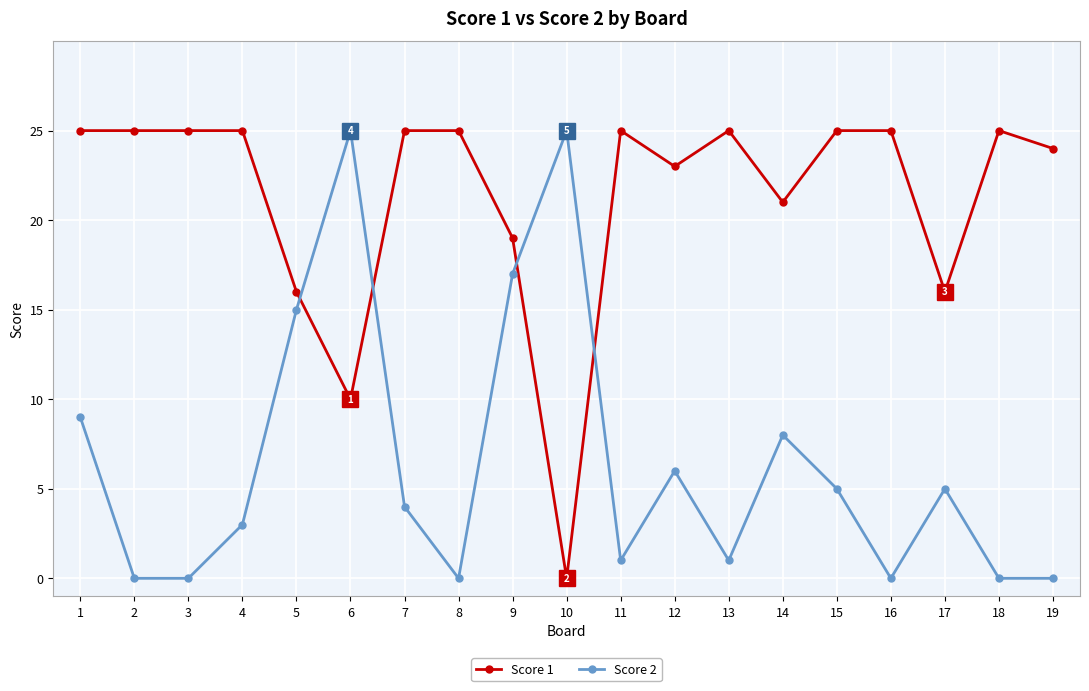

Which series has the largest total across all categories?

Score 1